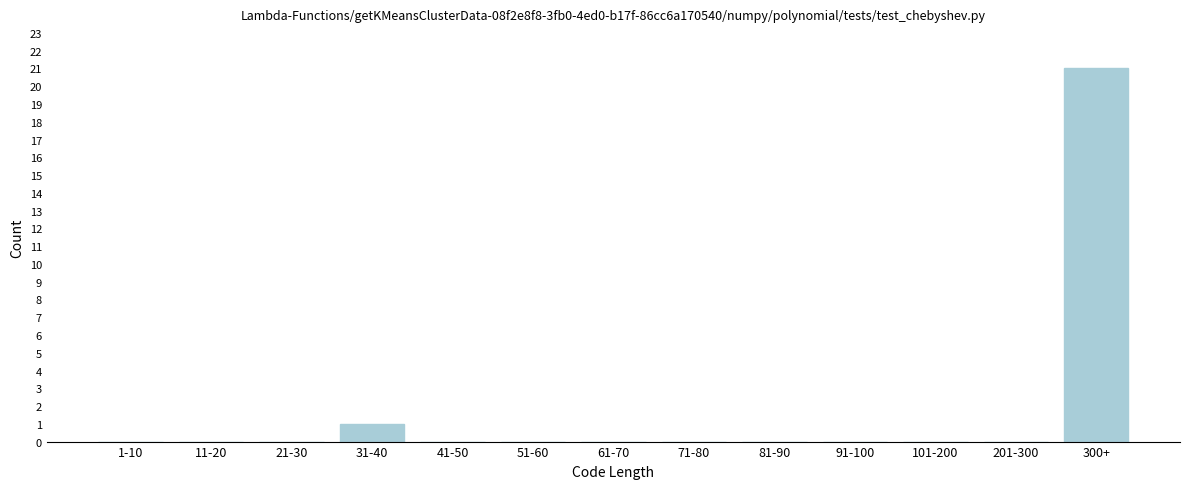

Reading left to right, list all the values displayed in this chart.

1-10=0	11-20=0	21-30=0	31-40=1	41-50=0	51-60=0	61-70=0	71-80=0	81-90=0	91-100=0	101-200=0	201-300=0	300+=21